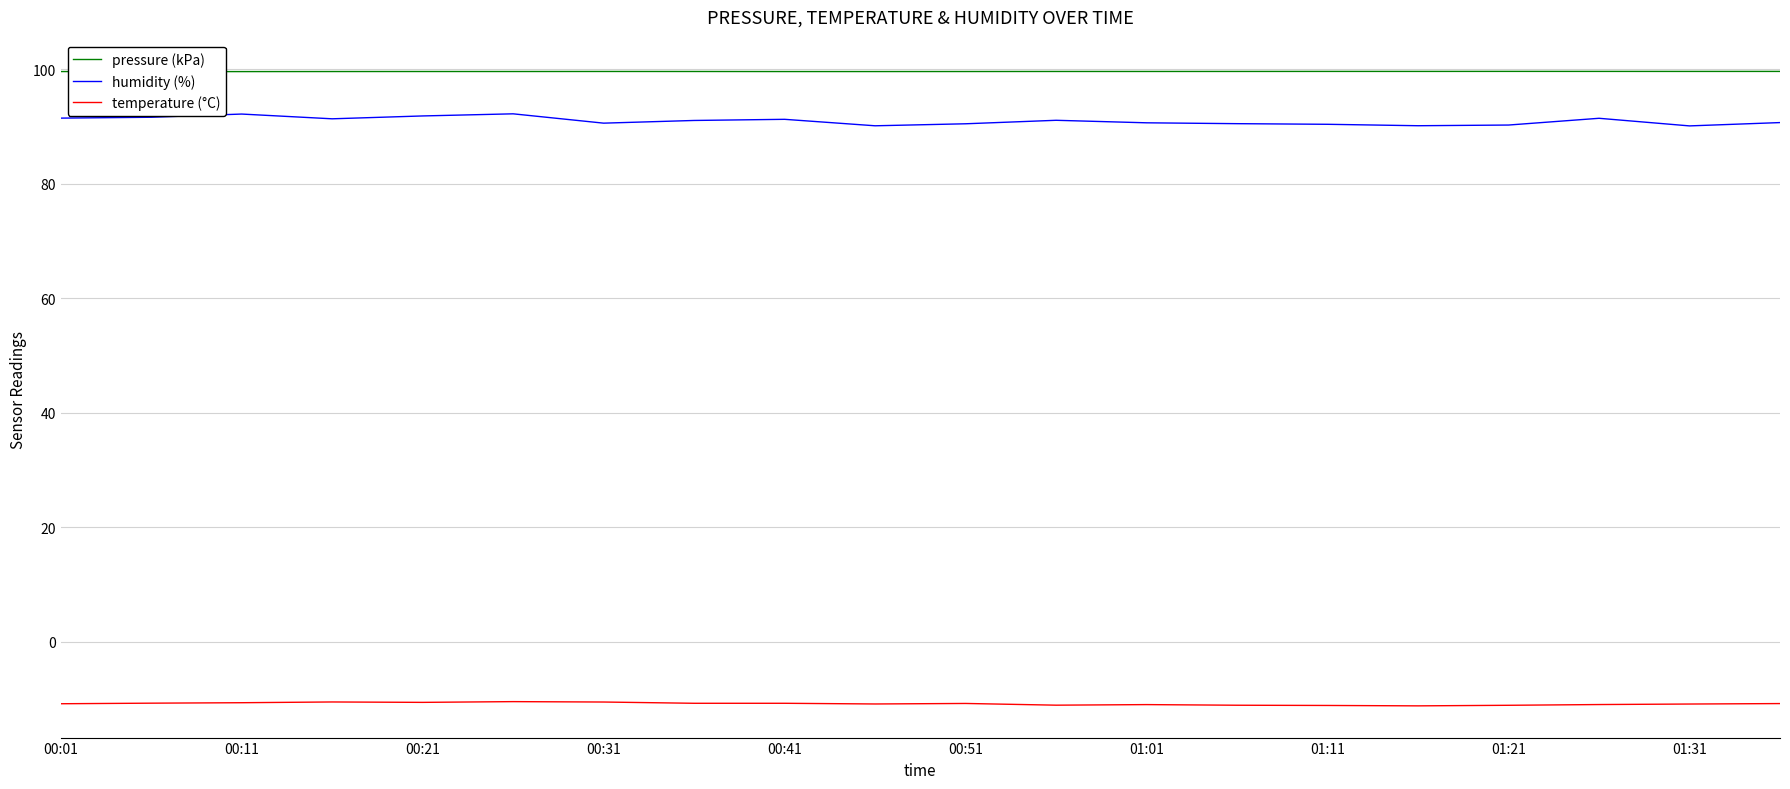

What is the highest value of the temperature (°C) series?

-10.5